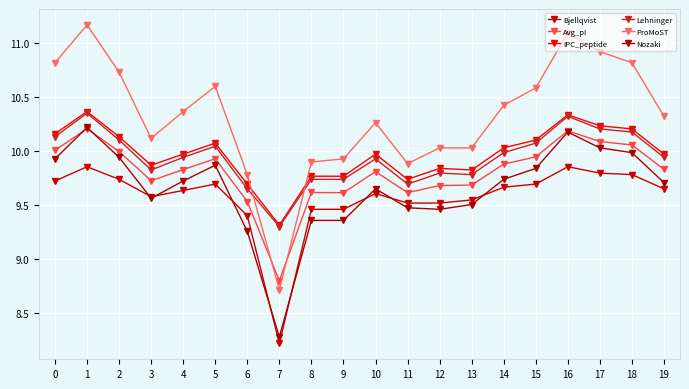

After their last crossing, which series has the higher values: Avg_pI or ProMoST?

ProMoST